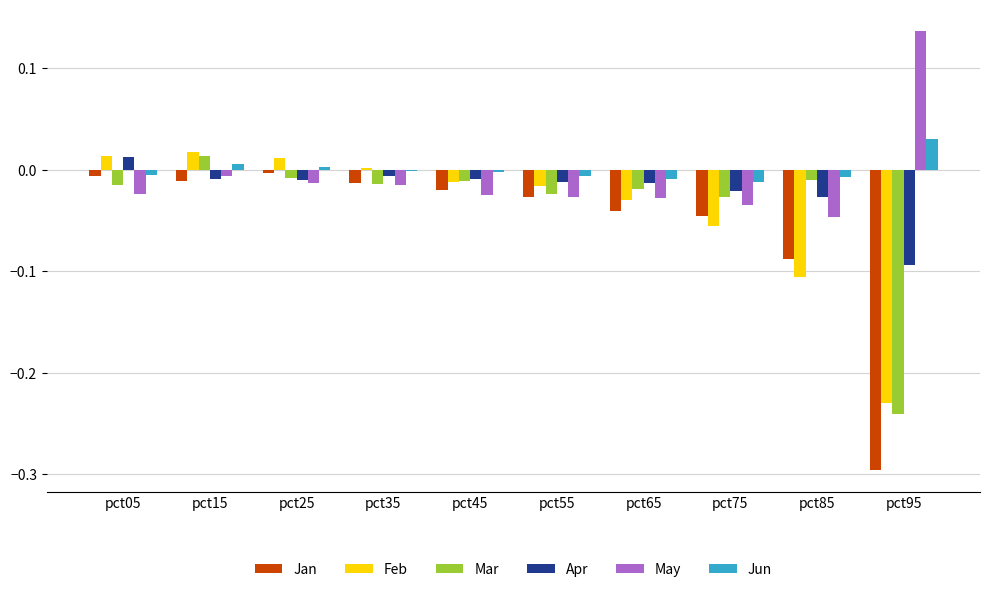

Which series has the largest total across all categories?

Jun